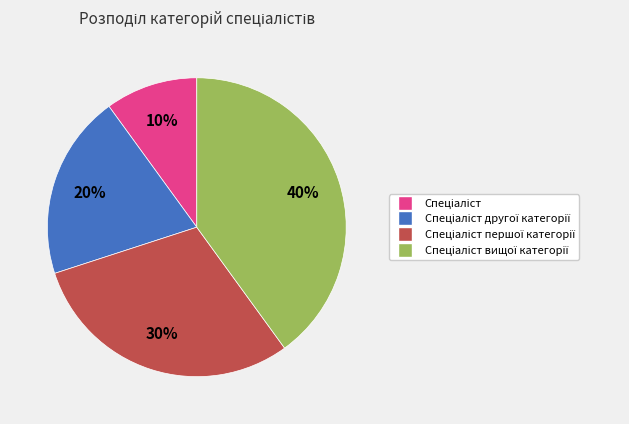

Is there any slice that represents more than half of the pie?

No